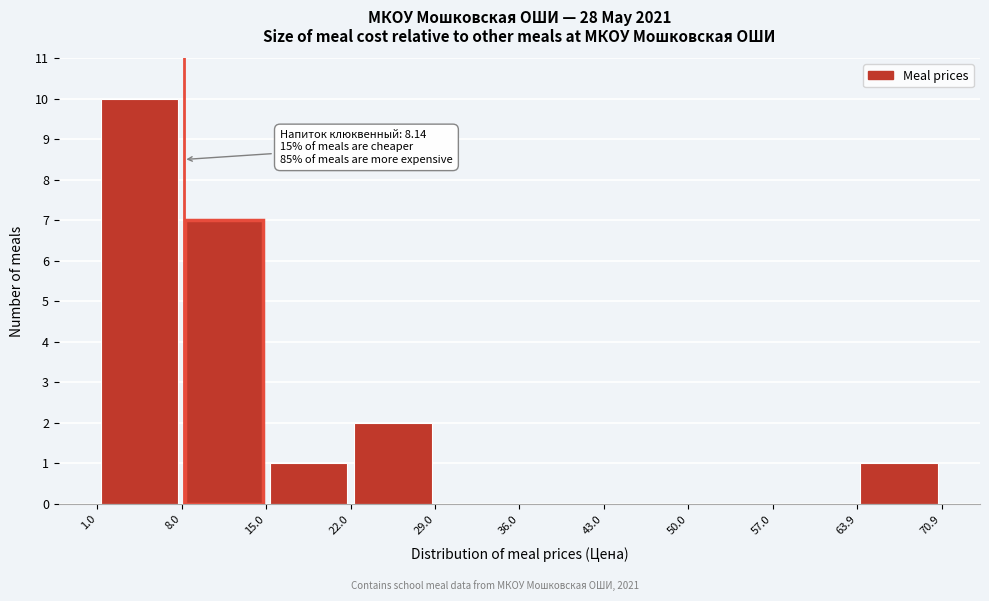

Which range on the x-axis has the tallest bar?

1.0 to 8.0